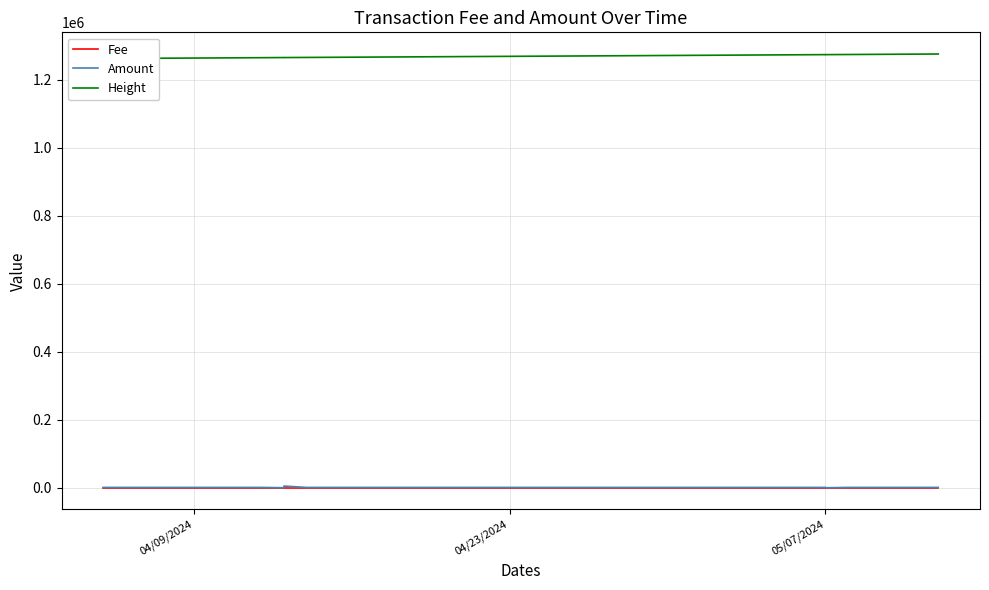

How many lines are shown in the chart?

3